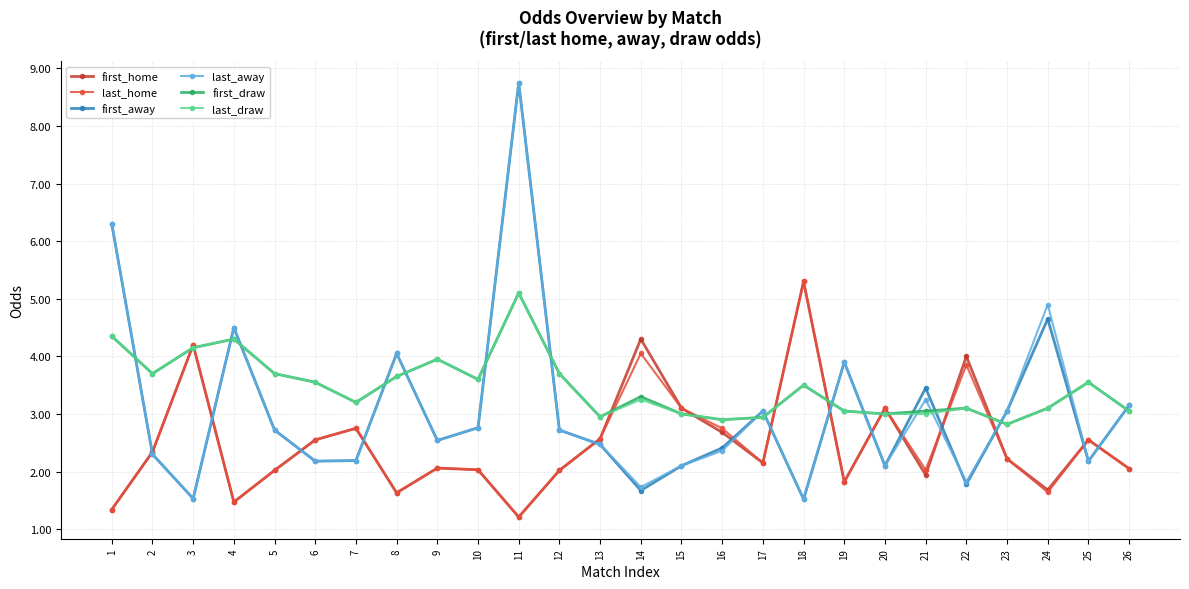

Where is the first local minimum for last_draw?

2